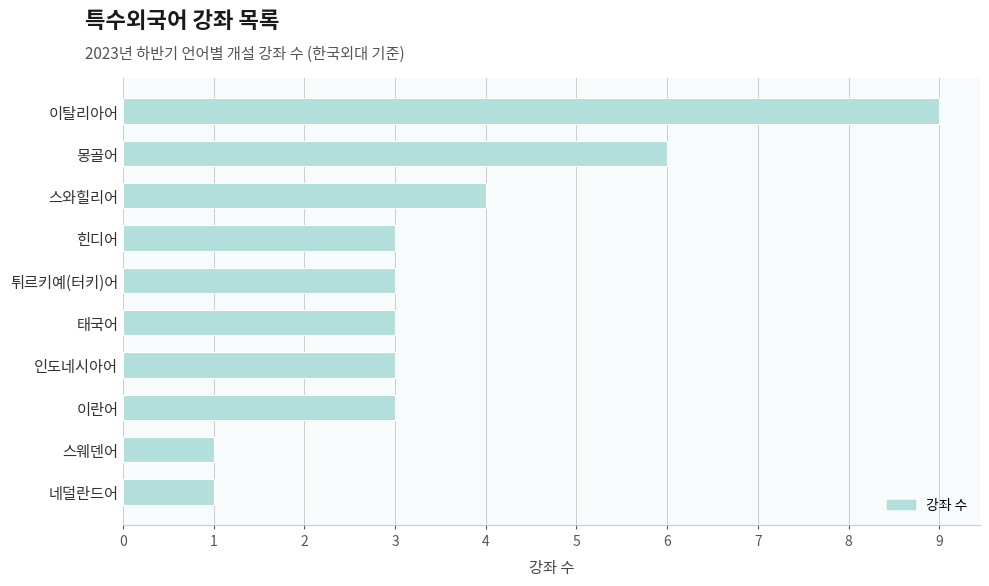

How many distinct data groups are displayed?

1